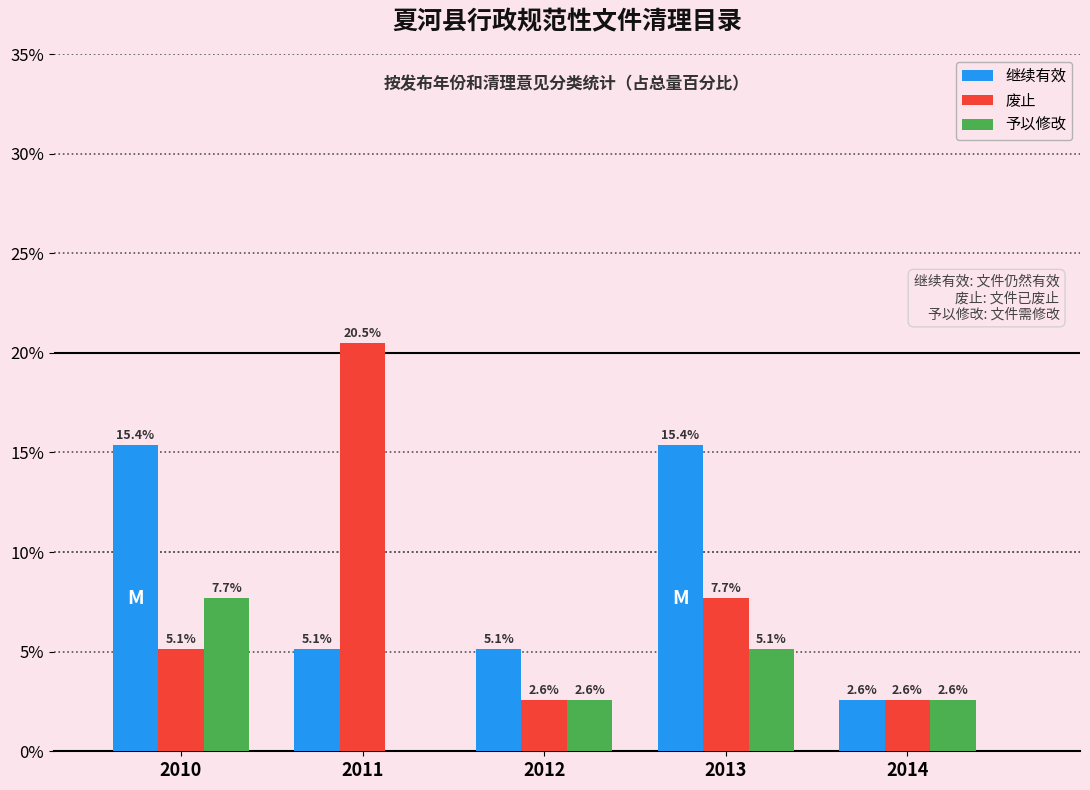

Reading left to right, list all the values displayed in this chart.

继续有效: 2010=15.4	2011=5.1	2012=5.1	2013=15.4	2014=2.6
废止: 2010=5.1	2011=20.5	2012=2.6	2013=7.7	2014=2.6
予以修改: 2010=7.7	2011=0.0	2012=2.6	2013=5.1	2014=2.6